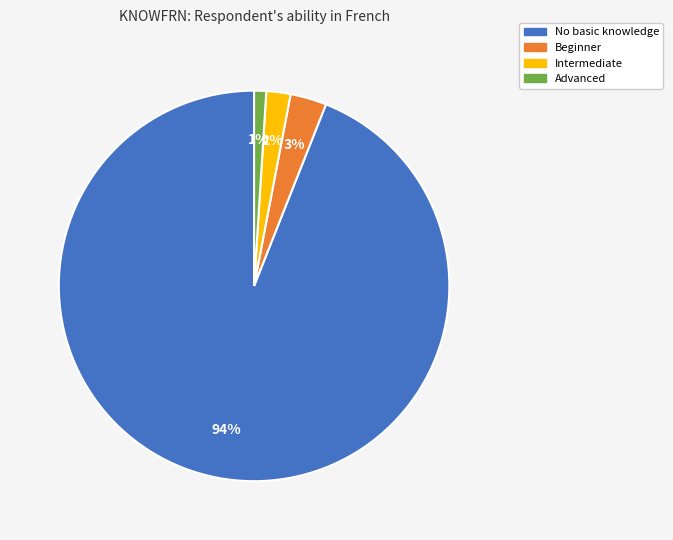

How many segments does this pie chart have?

4